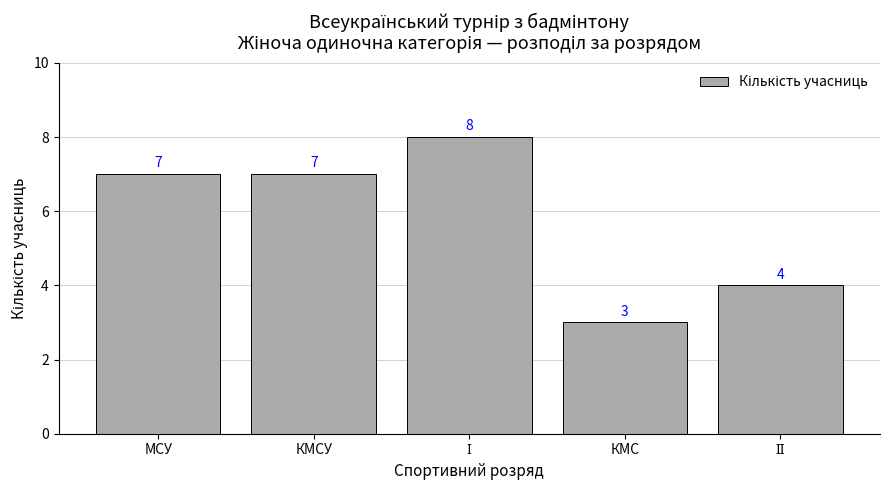

True or false: the data shows 5 at КМС.

False